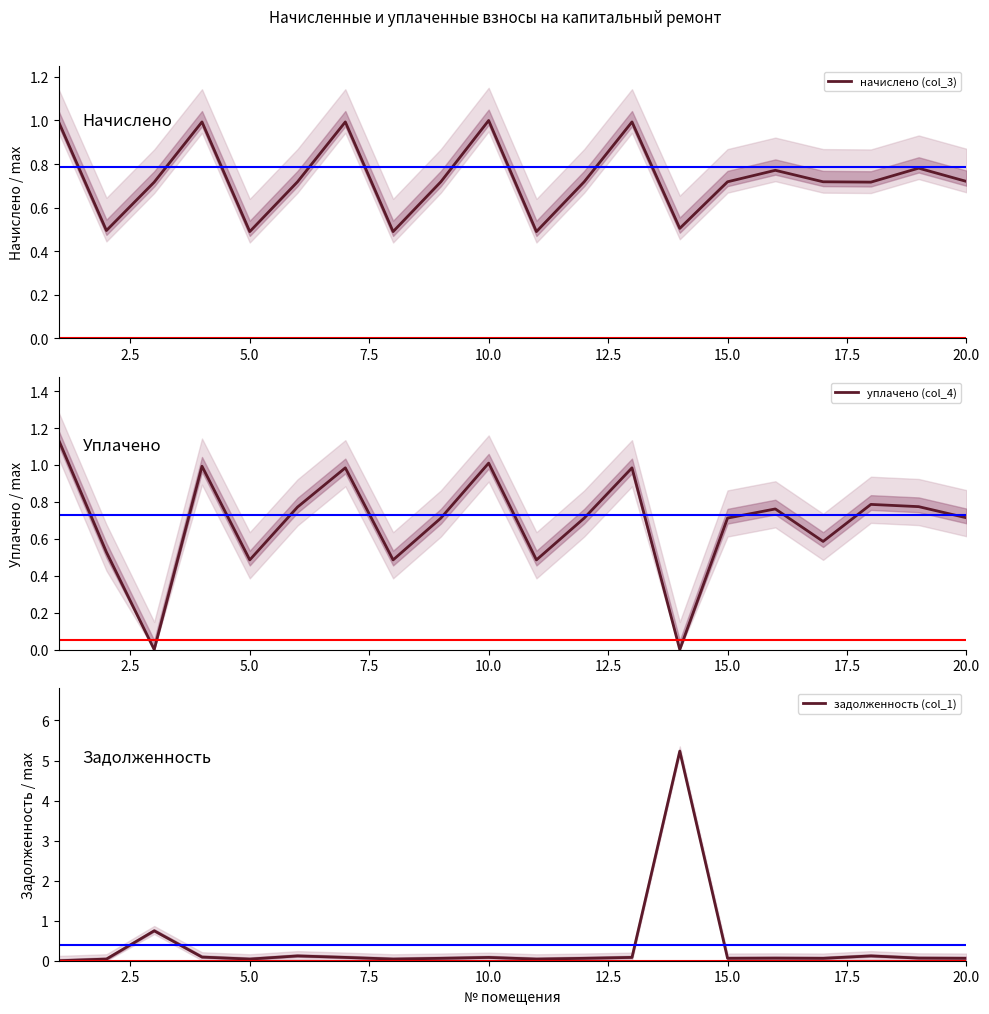

Which series ends up on top after the final intersection of задолженность (col_1) and начислено (col_3)?

начислено (col_3)